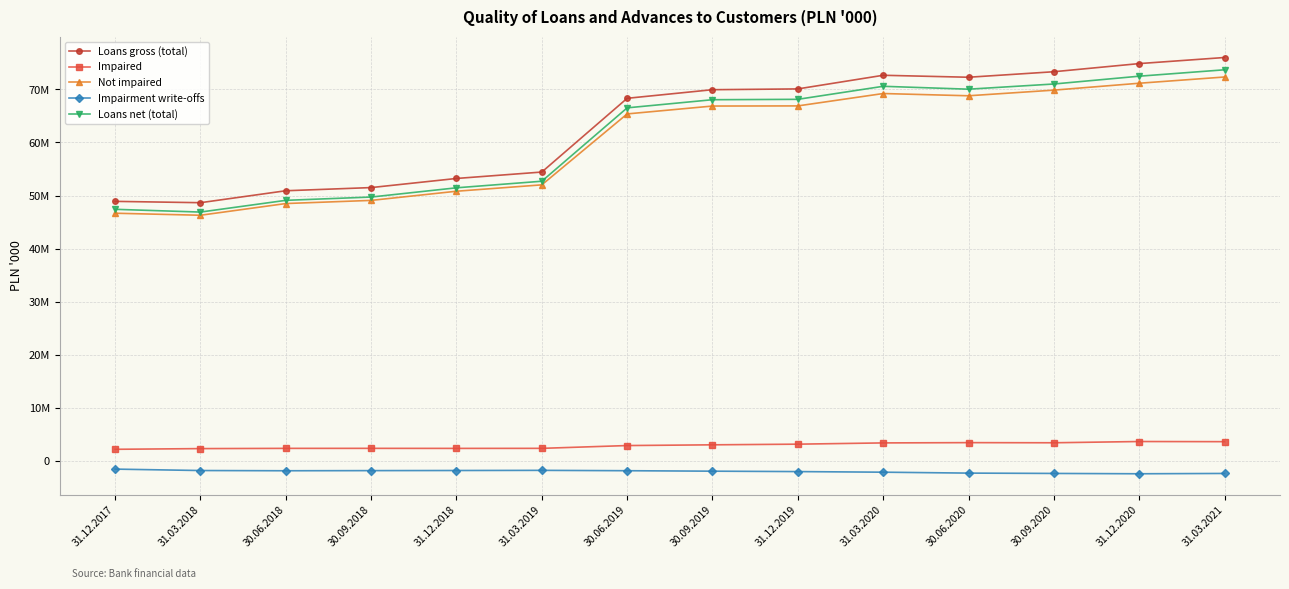

Reading right to left, list all the values displayed in this chart.

Loans gross (total): 31.03.2021=75991591	31.12.2020=74845224	30.09.2020=73313031	30.06.2020=72275059	31.03.2020=72645975	31.12.2019=70078813	30.09.2019=69930817	30.06.2019=68311413	31.03.2019=54429453	31.12.2018=53220022	30.09.2018=51503396	30.06.2018=50907282	31.03.2018=48658366	31.12.2017=48908306
Impaired: 31.03.2021=3670481	31.12.2020=3698389	30.09.2020=3463433	30.06.2020=3488430	31.03.2020=3435785	31.12.2019=3199909	30.09.2019=3076635	30.06.2019=2938832	31.03.2019=2411452	31.12.2018=2403894	30.09.2018=2411735	30.06.2018=2408724	31.03.2018=2364089	31.12.2017=2232666
Not impaired: 31.03.2021=72321110	31.12.2020=71146835	30.09.2020=69849598	30.06.2020=68786629	31.03.2020=69210190	31.12.2019=66878904	30.09.2019=66854182	30.06.2019=65372581	31.03.2019=52018001	31.12.2018=50816128	30.09.2018=49091661	30.06.2018=48498558	31.03.2018=46294277	31.12.2017=46675640
Impairment write-offs: 31.03.2021=-2313249	31.12.2020=-2372635	30.09.2020=-2310073	30.06.2020=-2248209	31.03.2020=-2075906	31.12.2019=-1961618	30.09.2019=-1885371	30.06.2019=-1797628	31.03.2019=-1730588	31.12.2018=-1758867	30.09.2018=-1780837	30.06.2018=-1805316	31.03.2018=-1763613	31.12.2017=-1497228
Loans net (total): 31.03.2021=73678342	31.12.2020=72472589	30.09.2020=71002958	30.06.2020=70026850	31.03.2020=70570069	31.12.2019=68117195	30.09.2019=68045446	30.06.2019=66513785	31.03.2019=52698865	31.12.2018=51461155	30.09.2018=49722559	30.06.2018=49101966	31.03.2018=46894753	31.12.2017=47411078